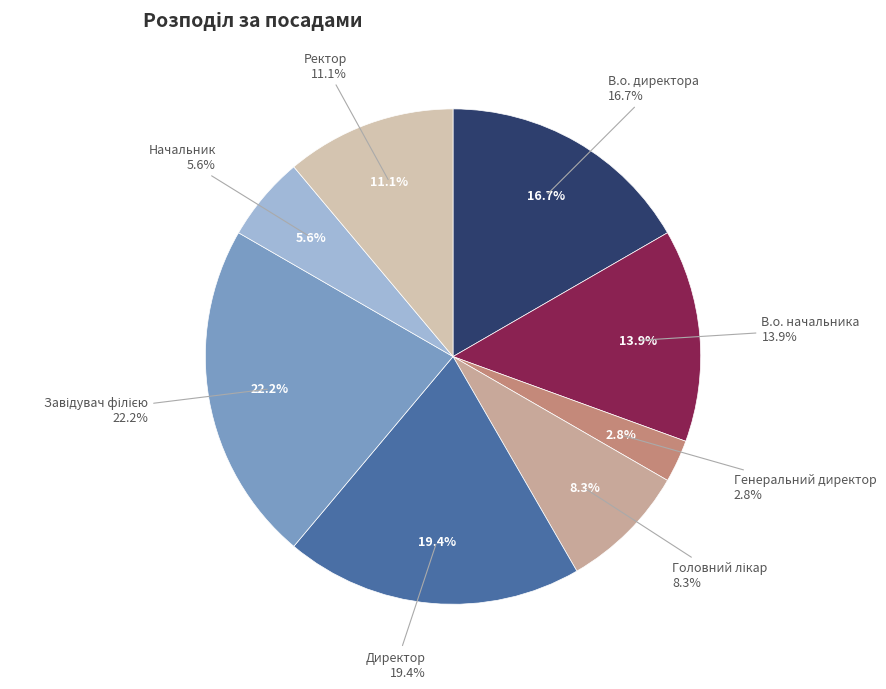

Combined, what portion of the pie is Ректор and Начальник?

16.7%